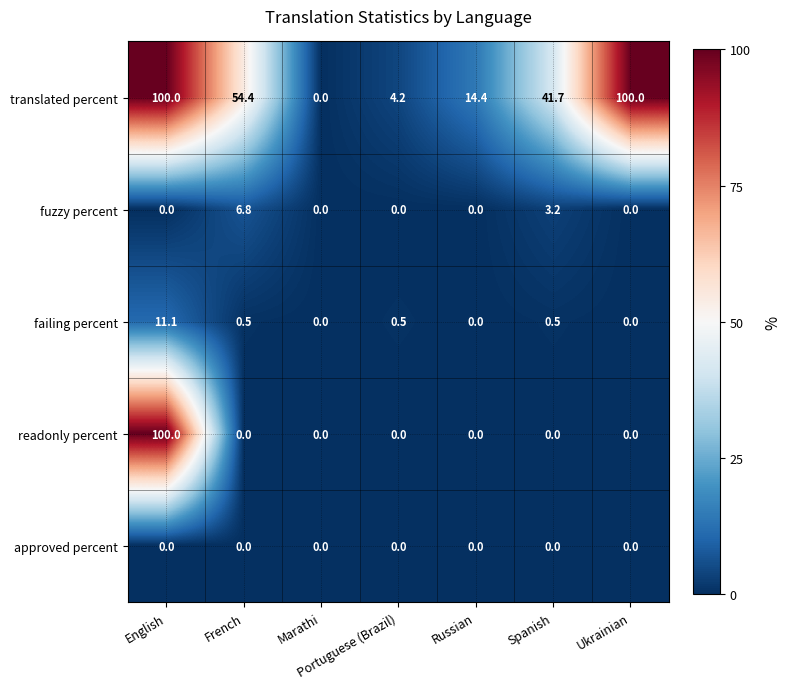

True or false: translated percent has a value of 100.0 at Ukrainian.

True